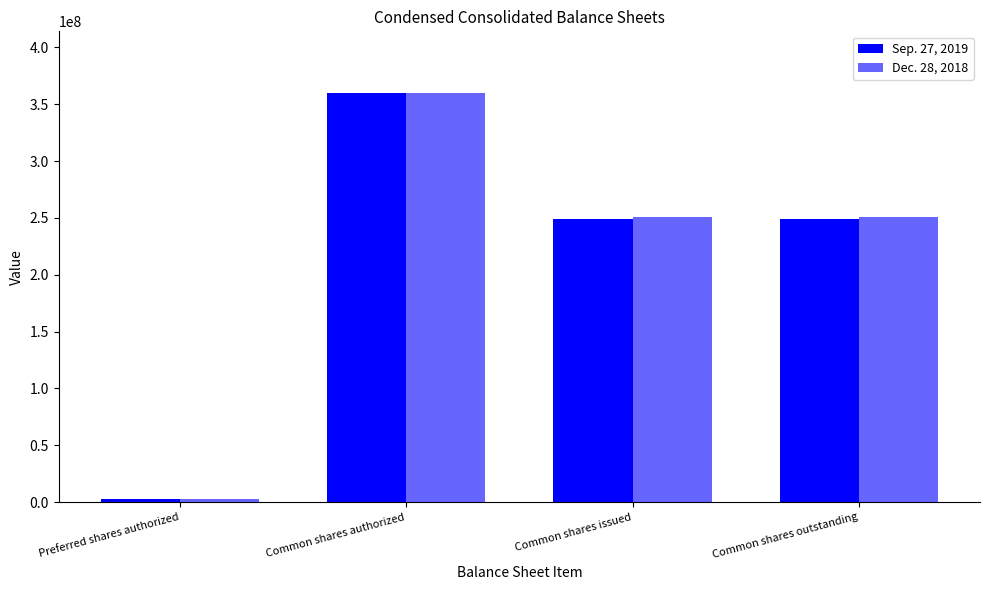

How many categories are shown in the chart?

4